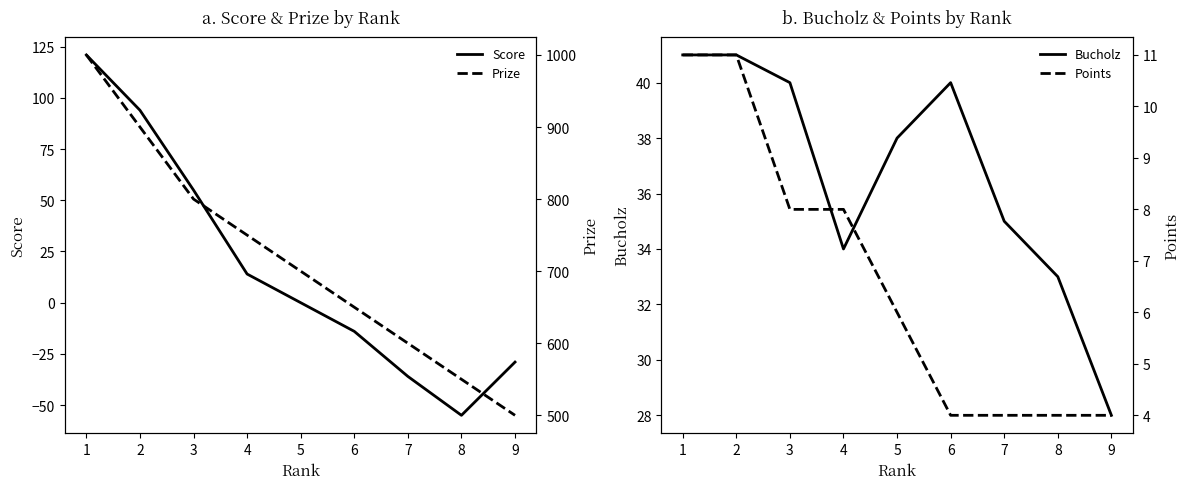

What is the total value across all series at 5?

744